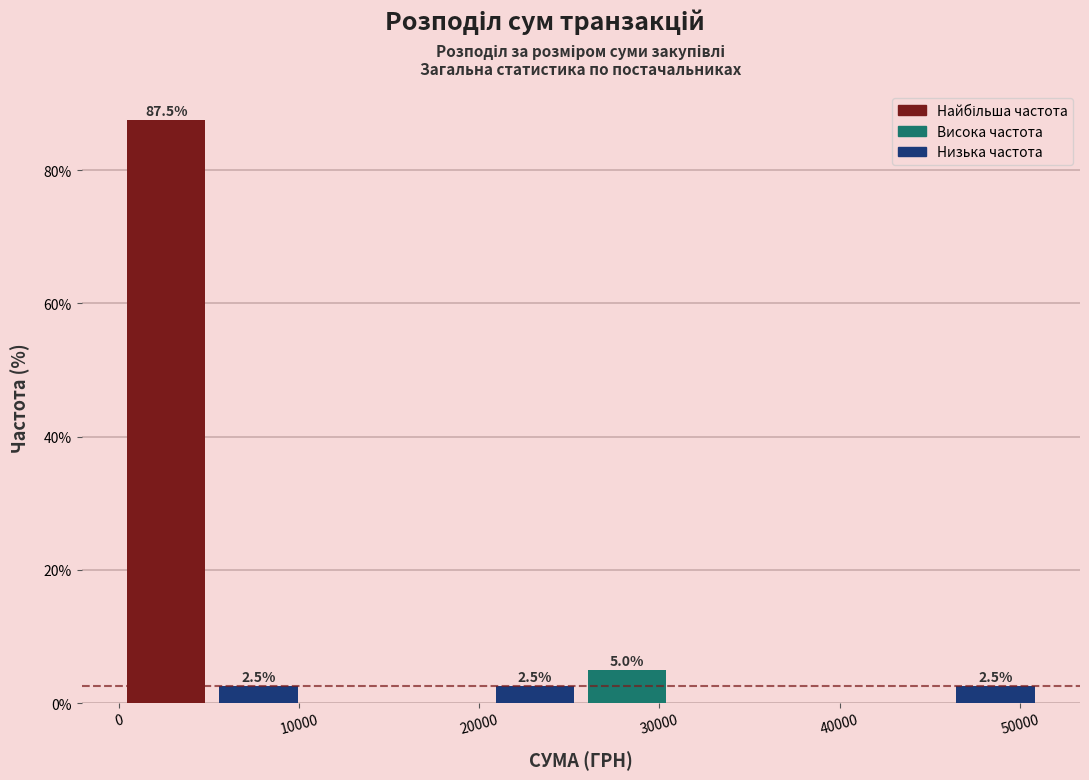

Over which range of the x-axis is the bar tallest?

0 to 5000